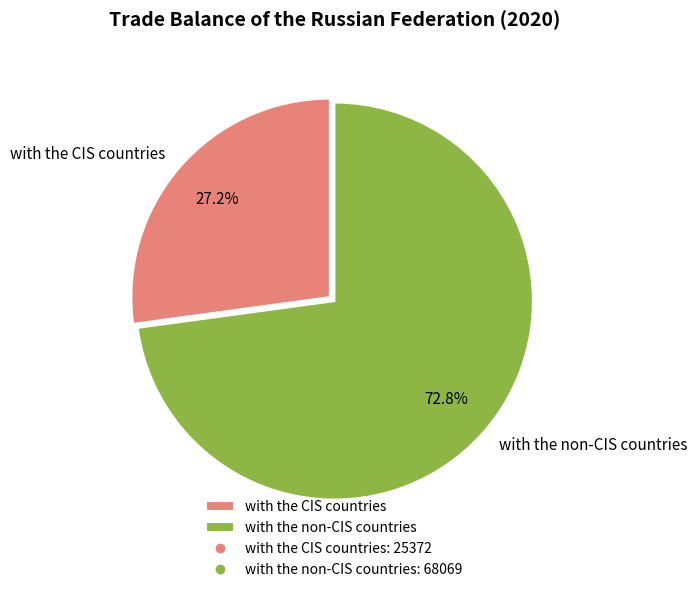

Which slice represents more than half of the pie?

with the non-CIS countries